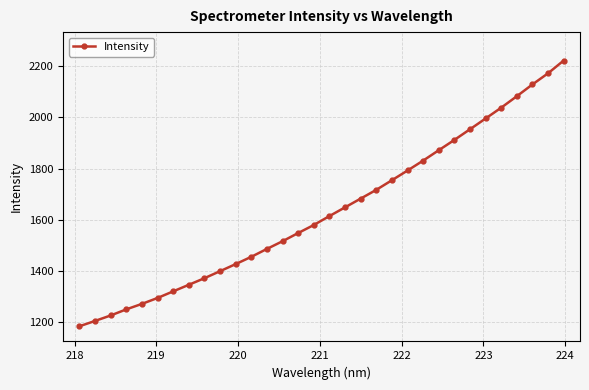

What is the greatest value displayed?

2221.2